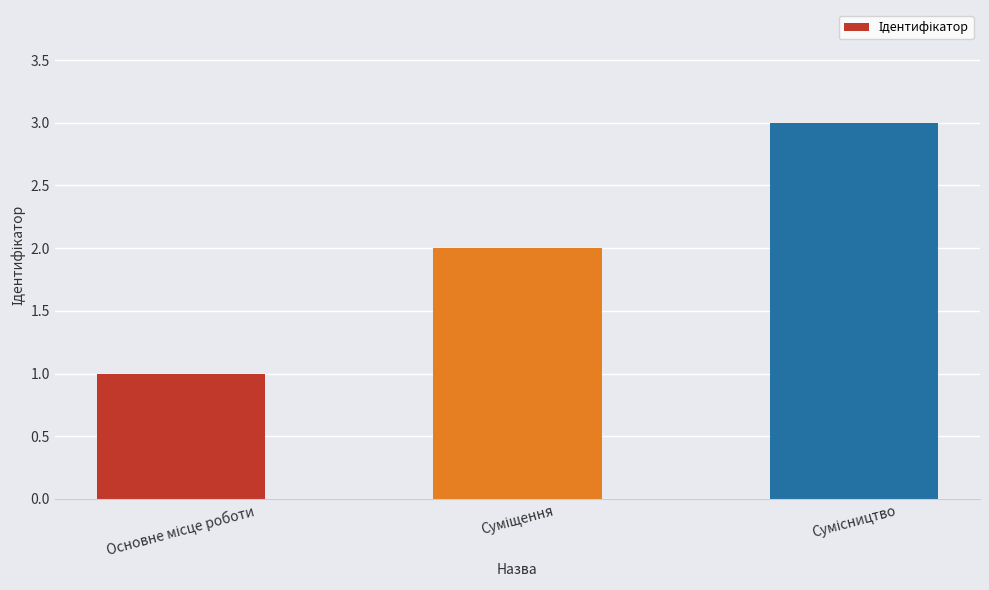

What is the maximum value shown in the chart?

3